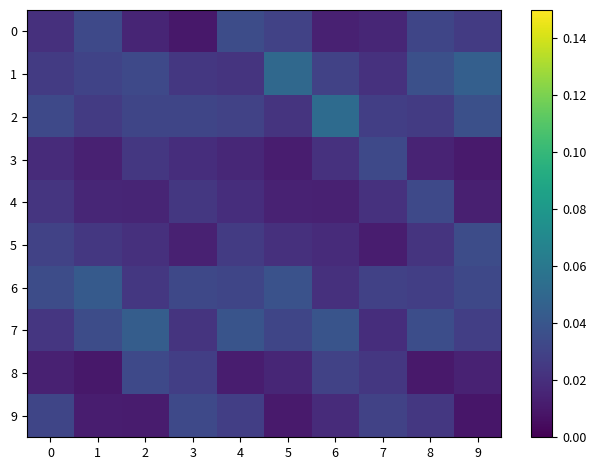

Reading right to left, what are all the values shown in this chart?

0: 9=0.0	8=0.0	7=0.0	6=0.0	5=0.0	4=0.0	3=0.0	2=0.0	1=0.0	0=0.0
1: 9=0.0	8=0.0	7=0.0	6=0.0	5=0.1	4=0.0	3=0.0	2=0.0	1=0.0	0=0.0
2: 9=0.0	8=0.0	7=0.0	6=0.1	5=0.0	4=0.0	3=0.0	2=0.0	1=0.0	0=0.0
3: 9=0.0	8=0.0	7=0.0	6=0.0	5=0.0	4=0.0	3=0.0	2=0.0	1=0.0	0=0.0
4: 9=0.0	8=0.0	7=0.0	6=0.0	5=0.0	4=0.0	3=0.0	2=0.0	1=0.0	0=0.0
5: 9=0.0	8=0.0	7=0.0	6=0.0	5=0.0	4=0.0	3=0.0	2=0.0	1=0.0	0=0.0
6: 9=0.0	8=0.0	7=0.0	6=0.0	5=0.0	4=0.0	3=0.0	2=0.0	1=0.0	0=0.0
7: 9=0.0	8=0.0	7=0.0	6=0.0	5=0.0	4=0.0	3=0.0	2=0.0	1=0.0	0=0.0
8: 9=0.0	8=0.0	7=0.0	6=0.0	5=0.0	4=0.0	3=0.0	2=0.0	1=0.0	0=0.0
9: 9=0.0	8=0.0	7=0.0	6=0.0	5=0.0	4=0.0	3=0.0	2=0.0	1=0.0	0=0.0